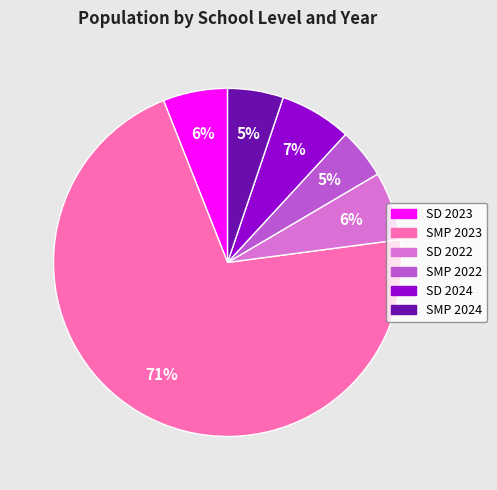

Approximately how many times larger is the value at SMP 2022 compared to SD 2024?

0.7